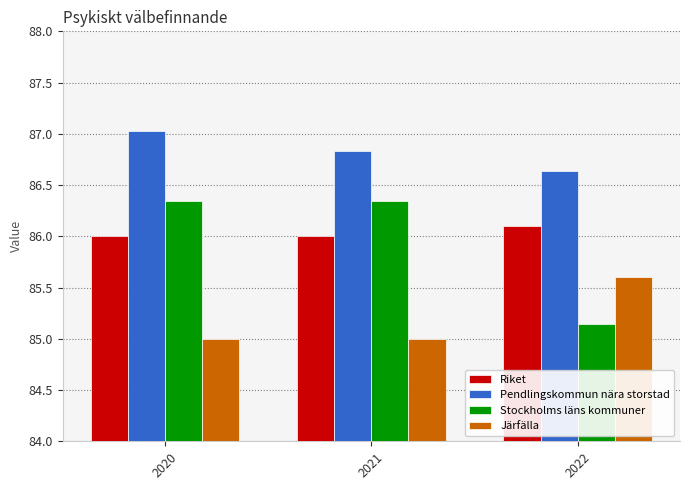

What is the sum of the Järfälla values at 2020 and 2022?

170.6